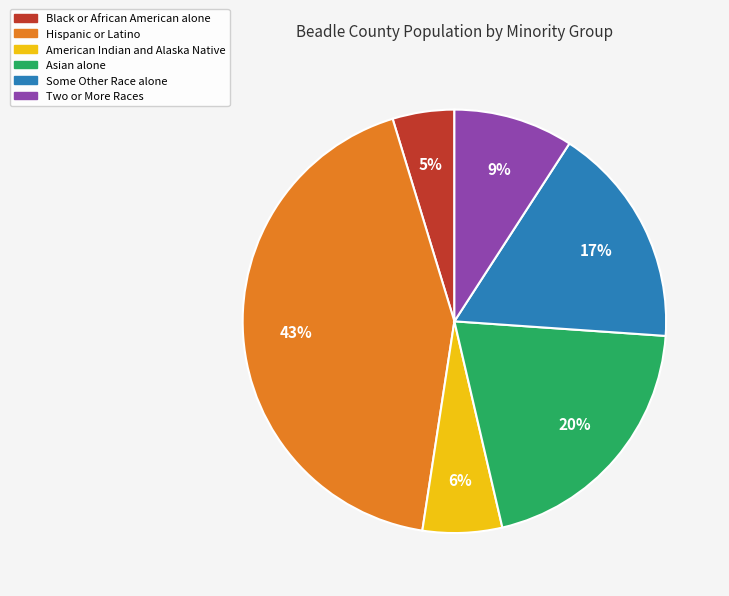

True or false: Asian alone accounts for 30% of the total.

False